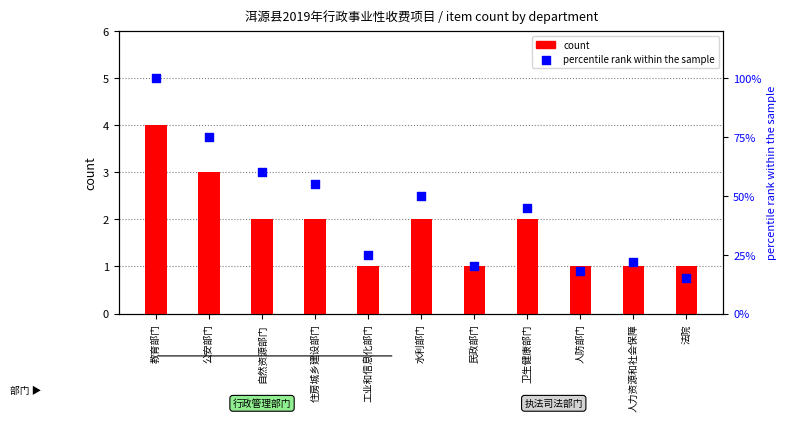

Is the value of count at 卫生健康部门 greater than the value of percentile rank within the sample at 人防部门?

No